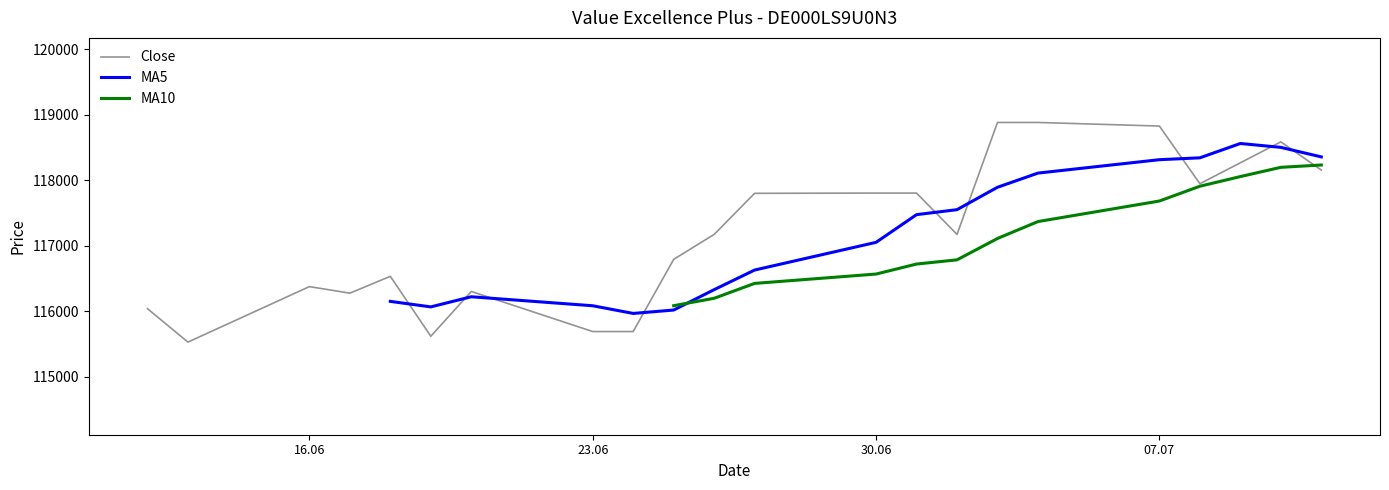

After their last crossing, which series has the higher values: MA5 or MA10?

MA5